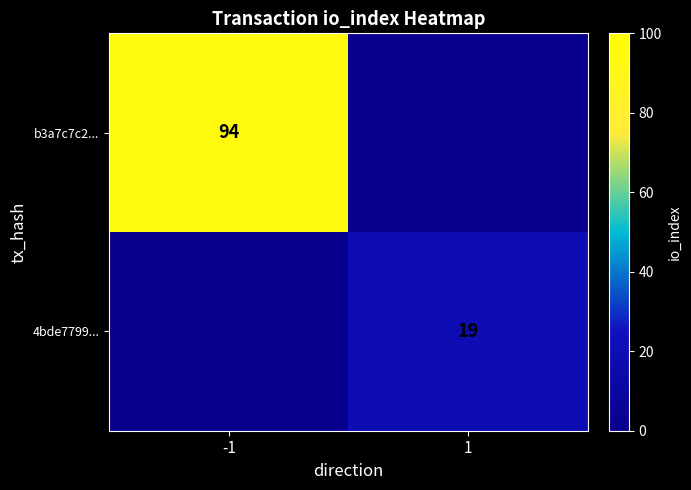

At which category is the sum across all series the highest?

-1